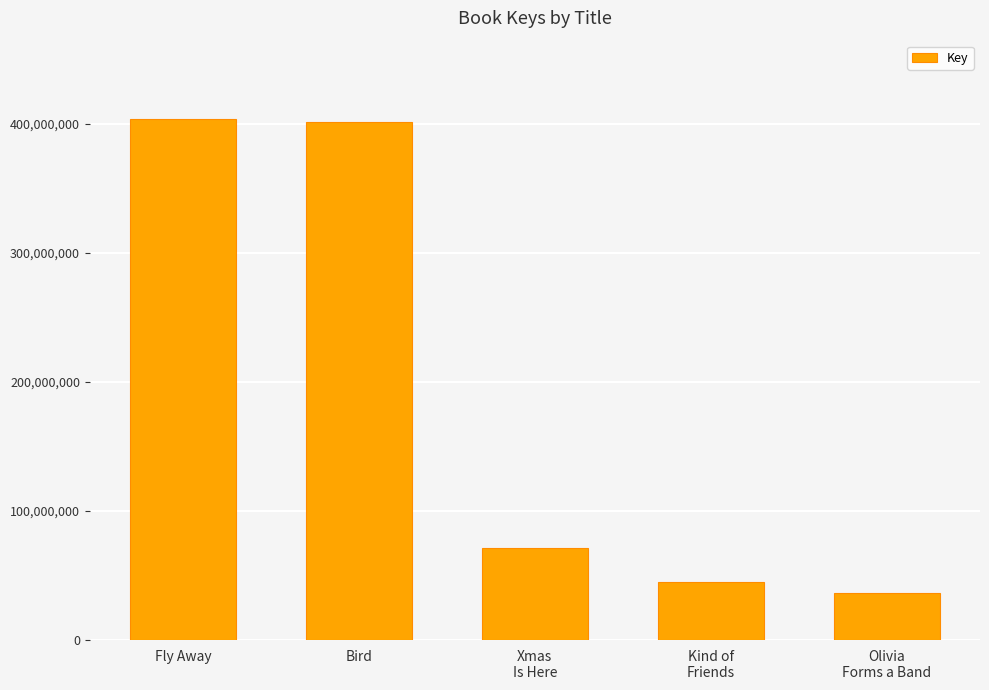

What is the maximum value shown in the chart?

403910348